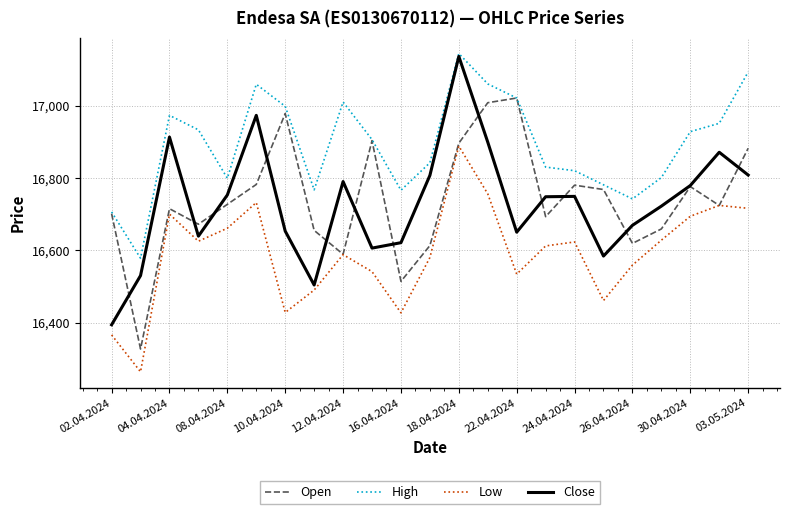

True or false: High and Low cross at least once.

False